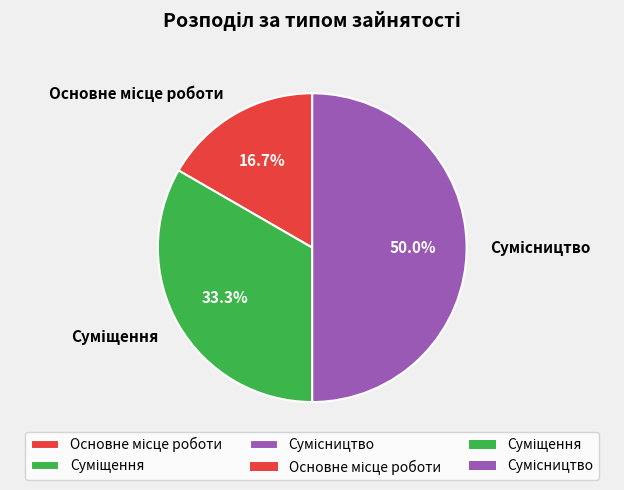

How many slices are in this pie chart?

3